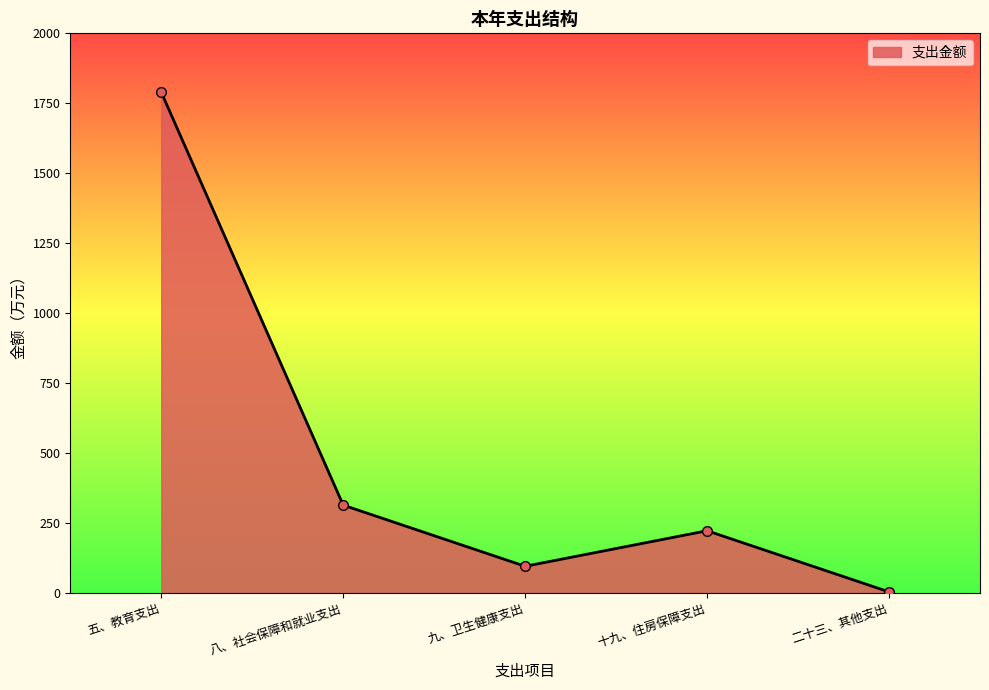

What is the label of the 4th point from the right?

八、社会保障和就业支出